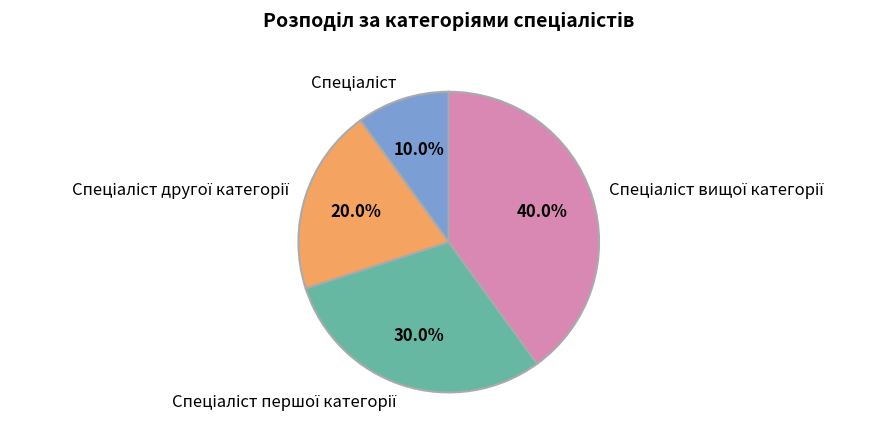

Does any single category account for the majority?

No